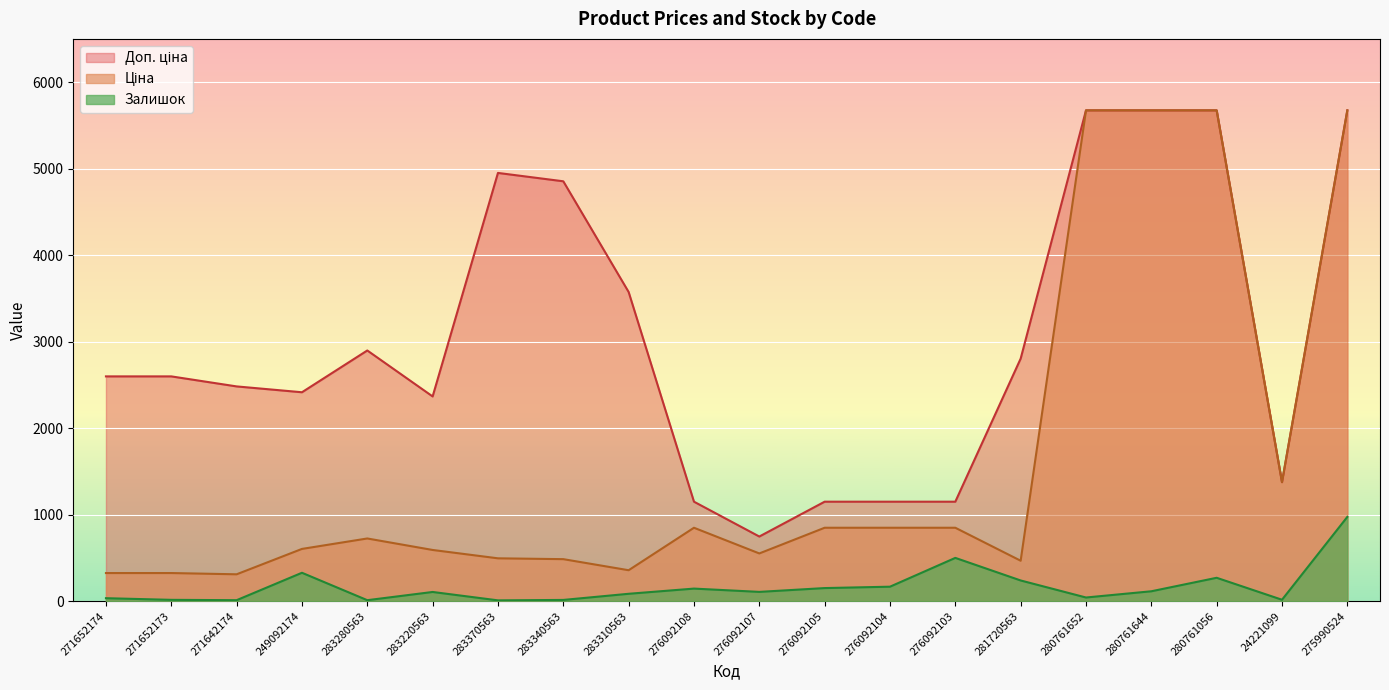

At which category does Ціна reach its first local peak?

283280563